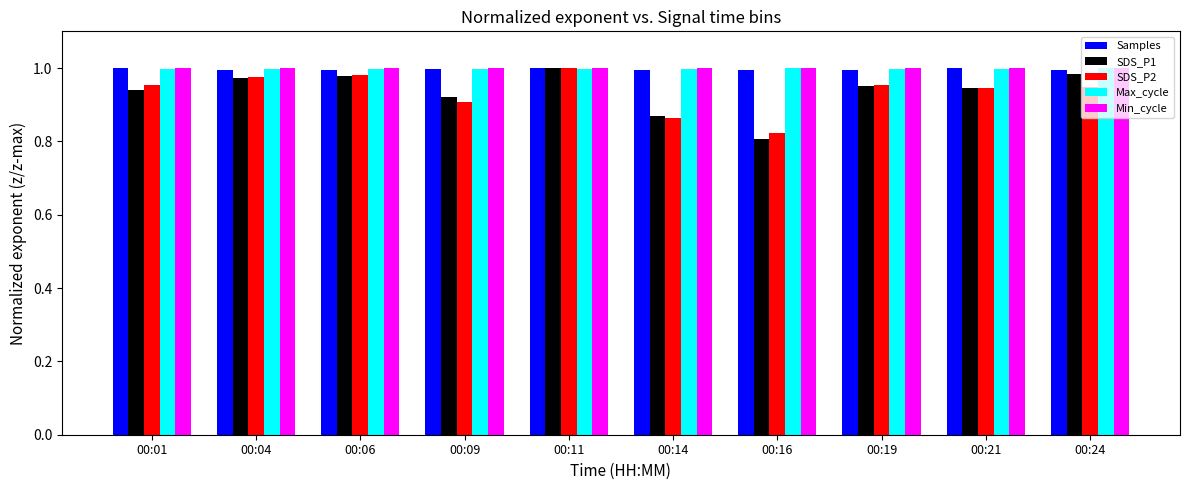

At which category does the chart reach its minimum across all series?

00:16